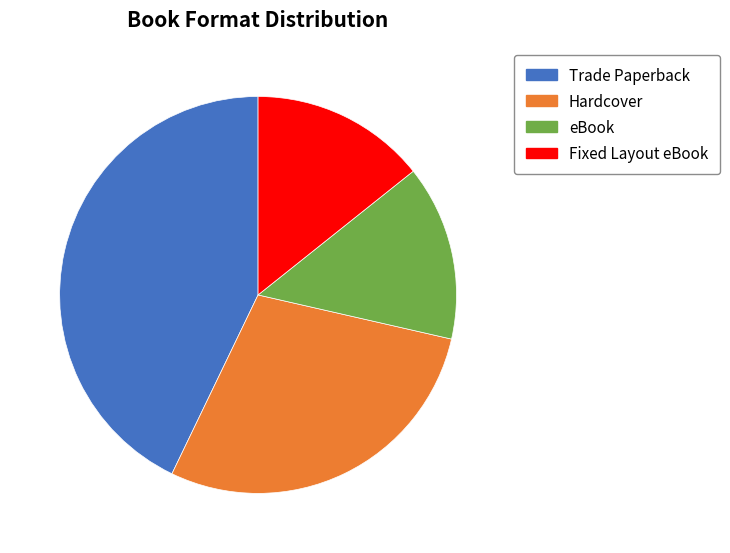

What is the largest slice in the pie chart?

Trade Paperback